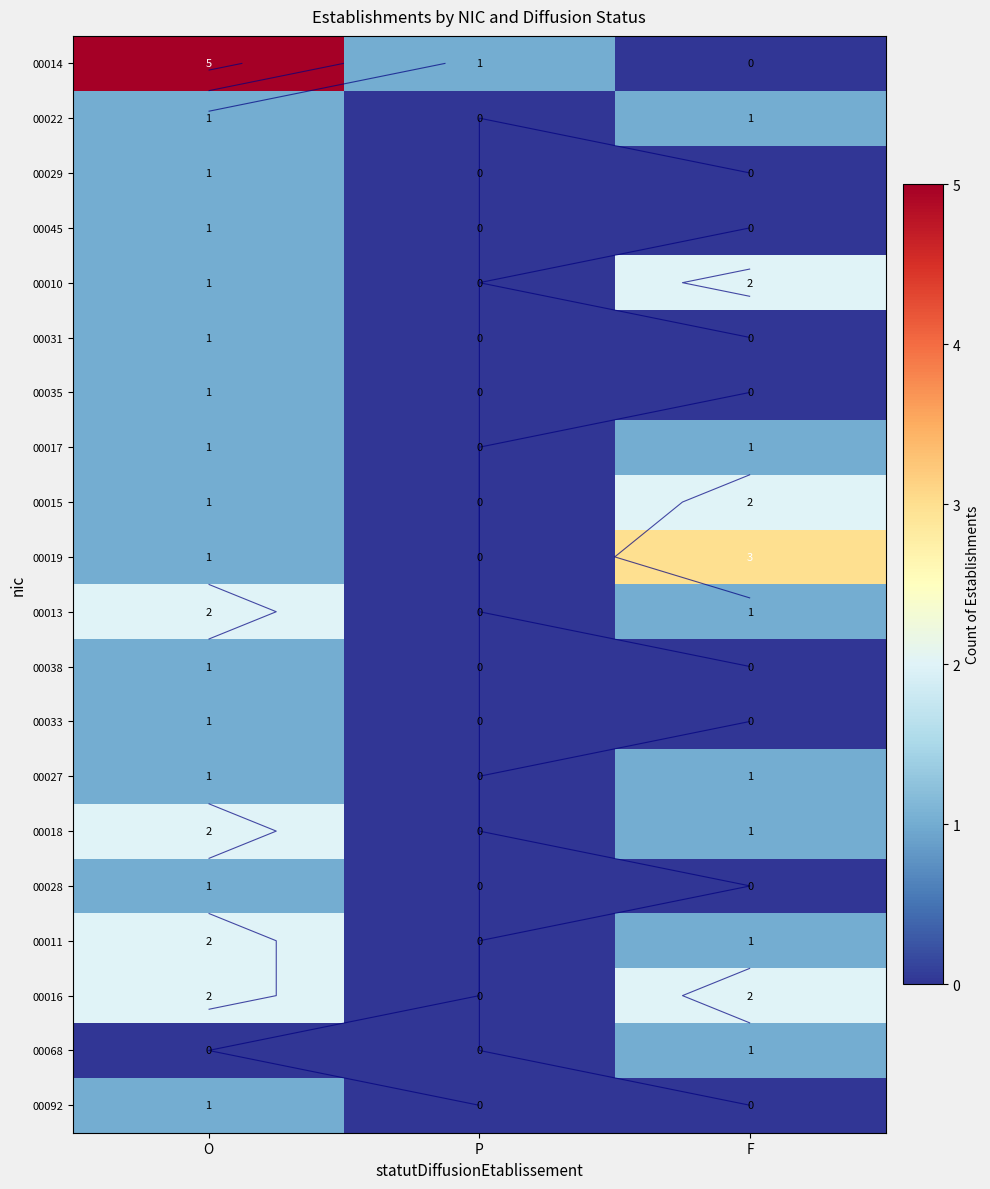

Is the value of 00029 at F greater than the value of 00027 at O?

No